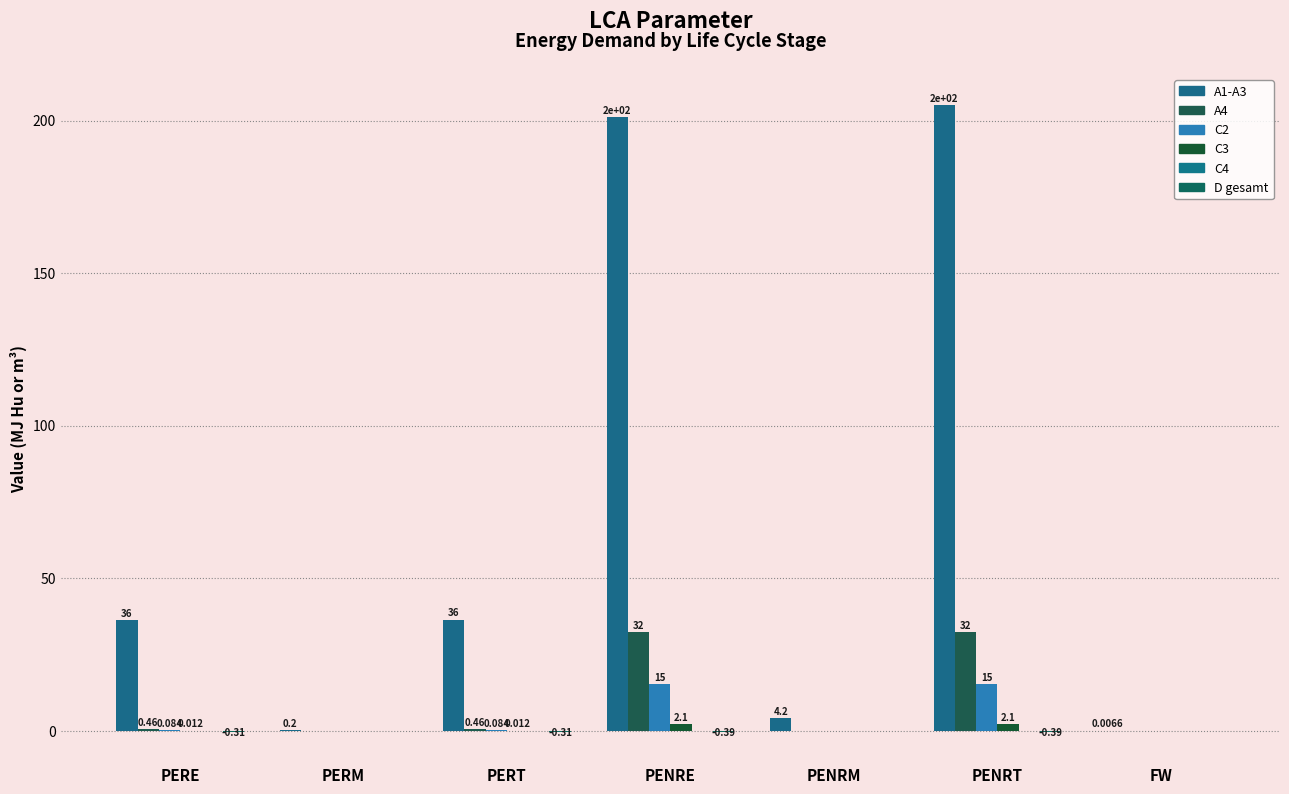

What is the value of the C3 bar at the 6th from the left?

2.1